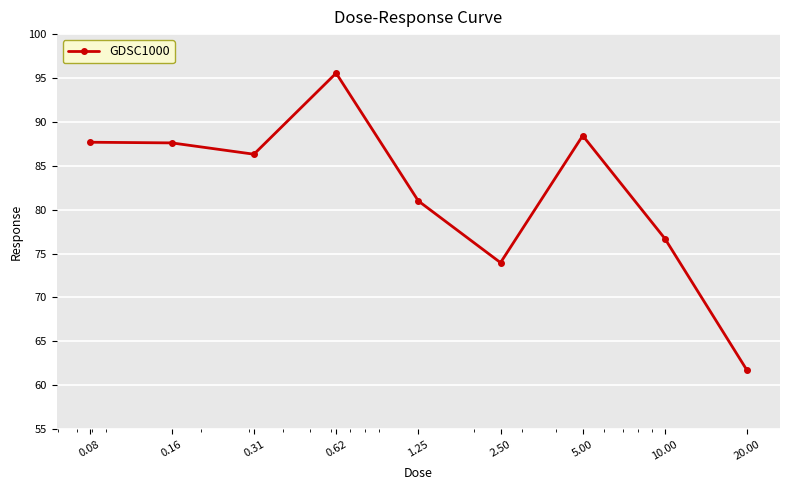

What is the smallest value displayed?

61.7